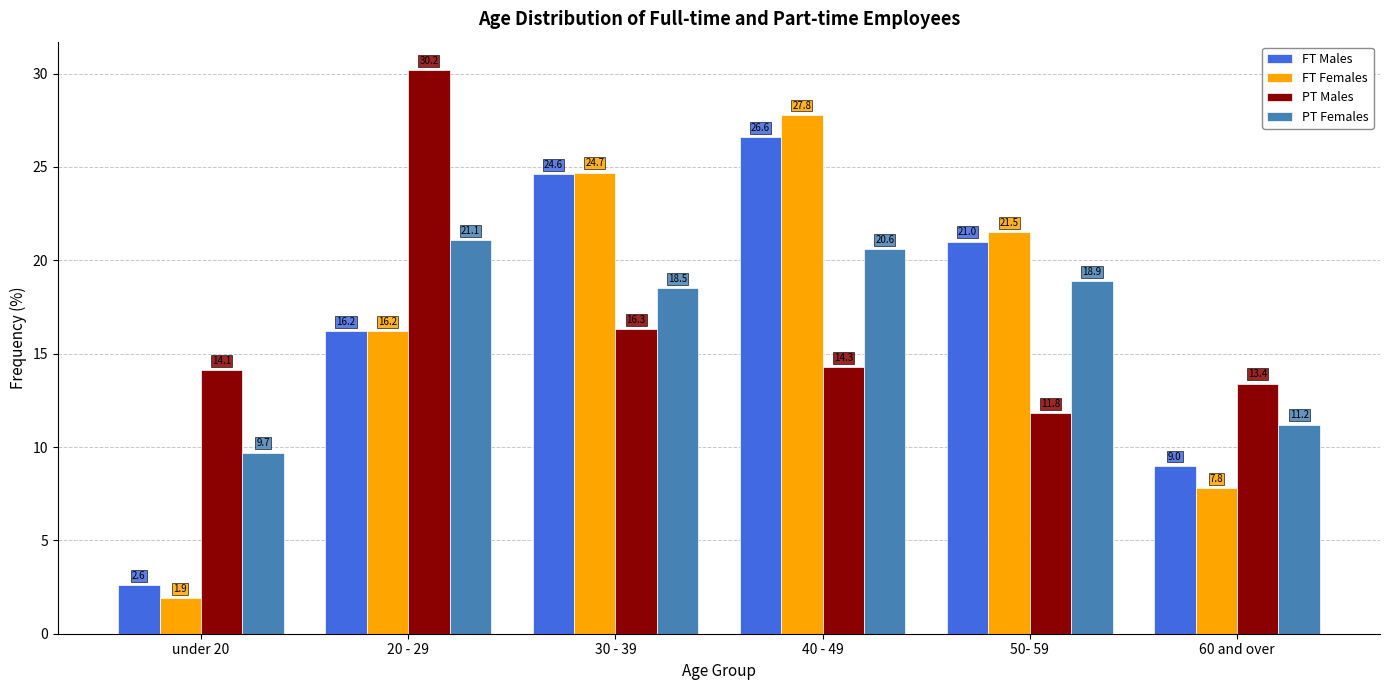

How many distinct data groups are displayed?

4